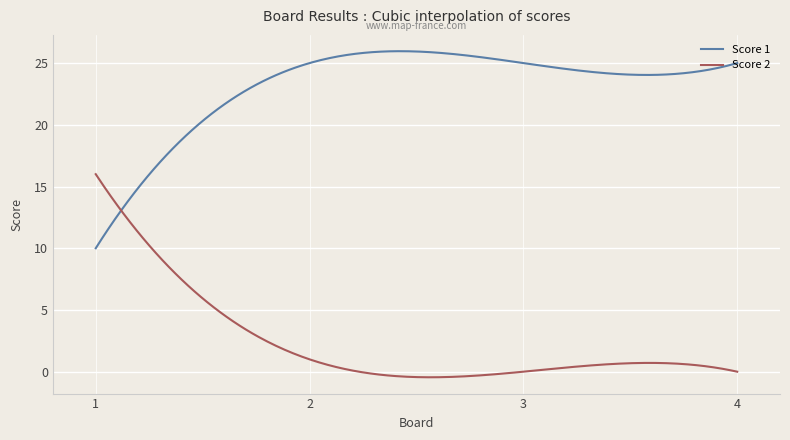

What is the lowest value of the Score 1 series?

10.0